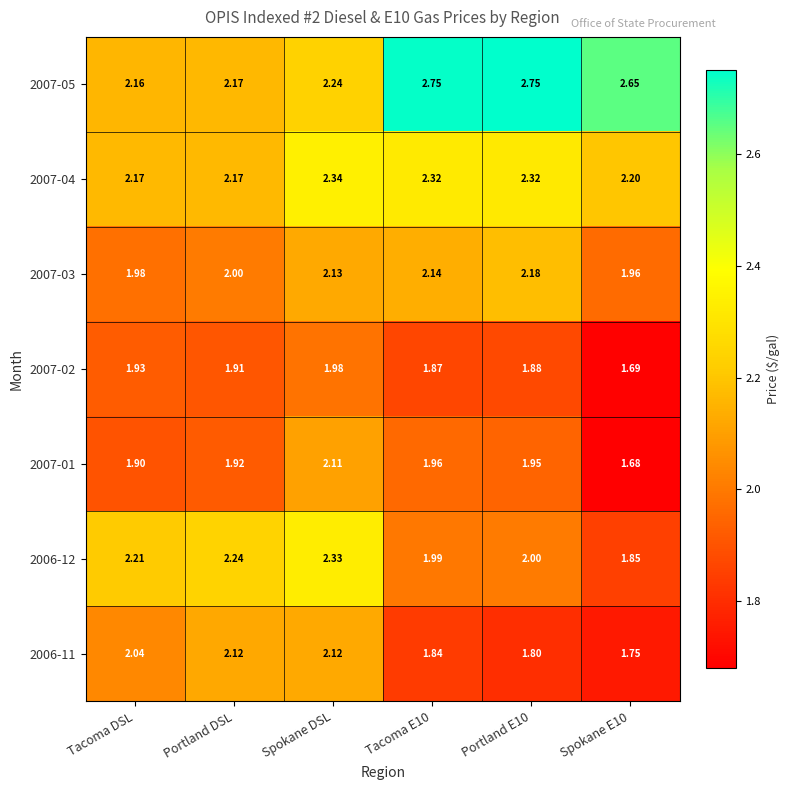

At which category is the sum across all series the highest?

Spokane DSL